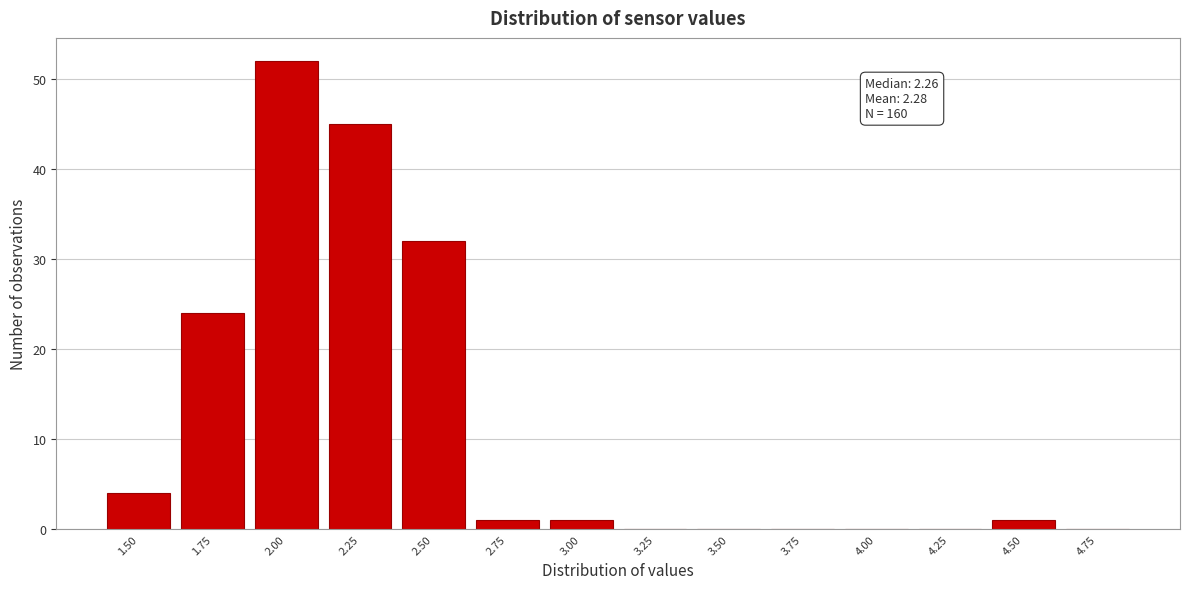

What is the sum of all values?

160